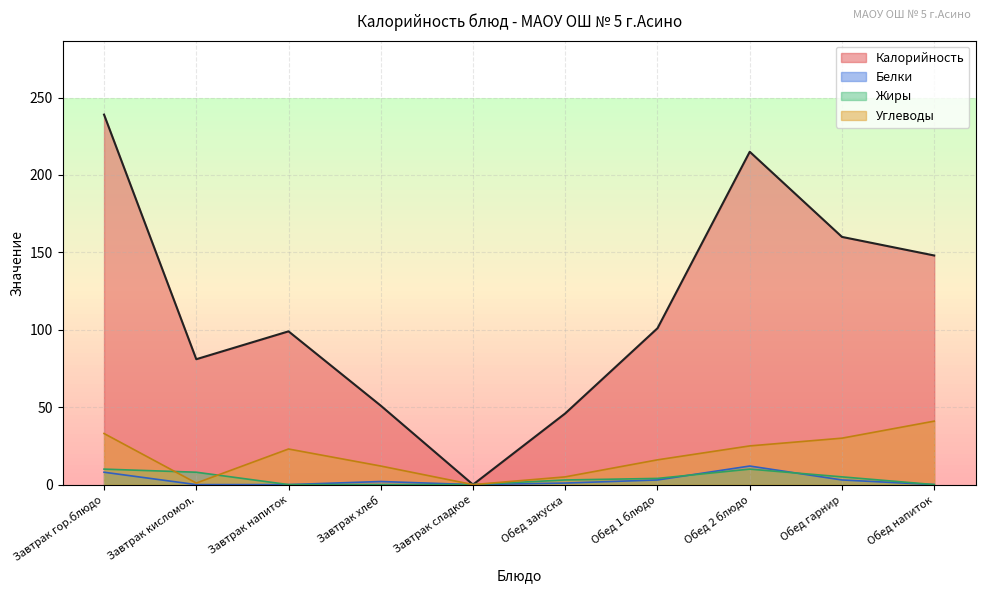

Is it true that Калорийность equals 57 at Завтрак гор.блюдо?

False